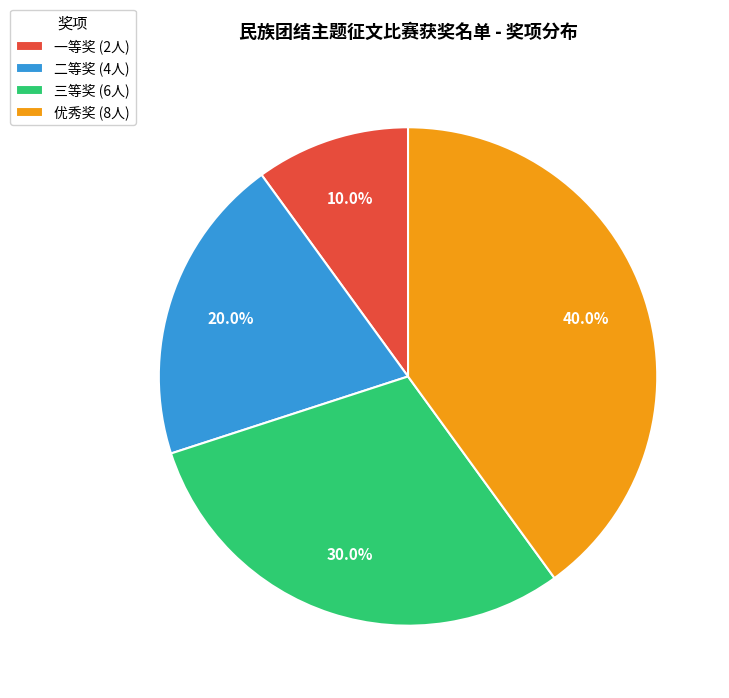

How much of the chart is everything except 一等奖 (2人)?

90.0%